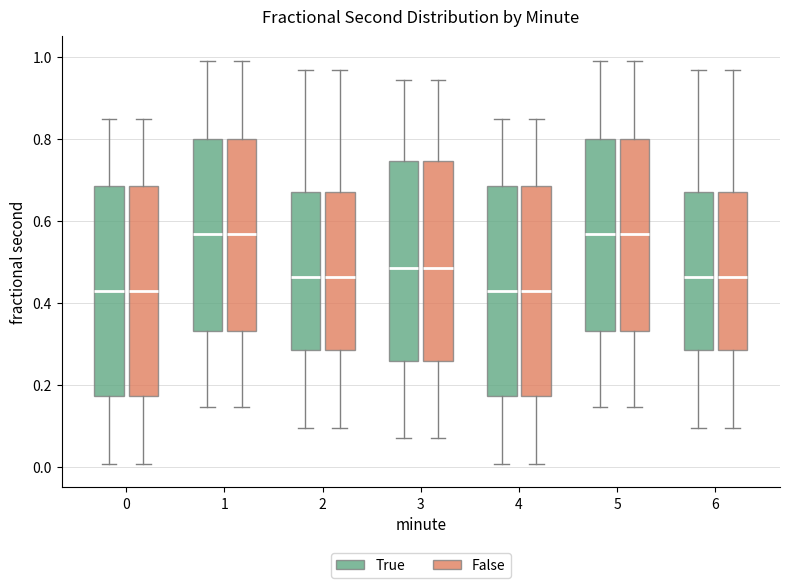

Where does the upper whisker of the box for 6 (True) end on the y-axis? The values are not printed on the chart, so give them approximately, as read against the axis.

0.96